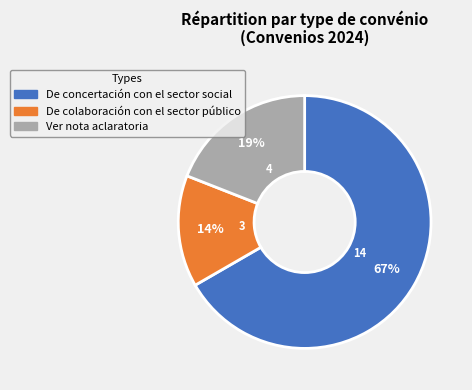

Between De concertación con el sector social and De colaboración con el sector público, which is larger?

De concertación con el sector social